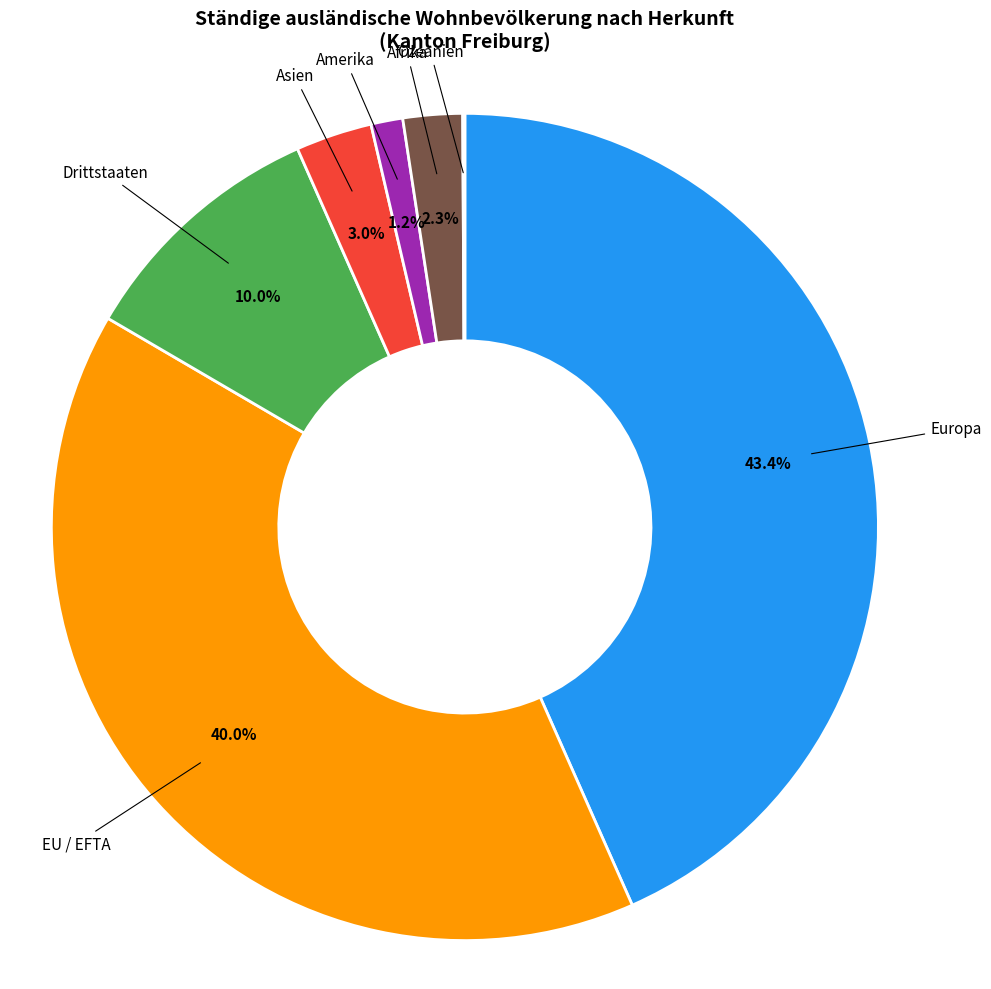

Between Asien and Amerika, which is larger?

Asien